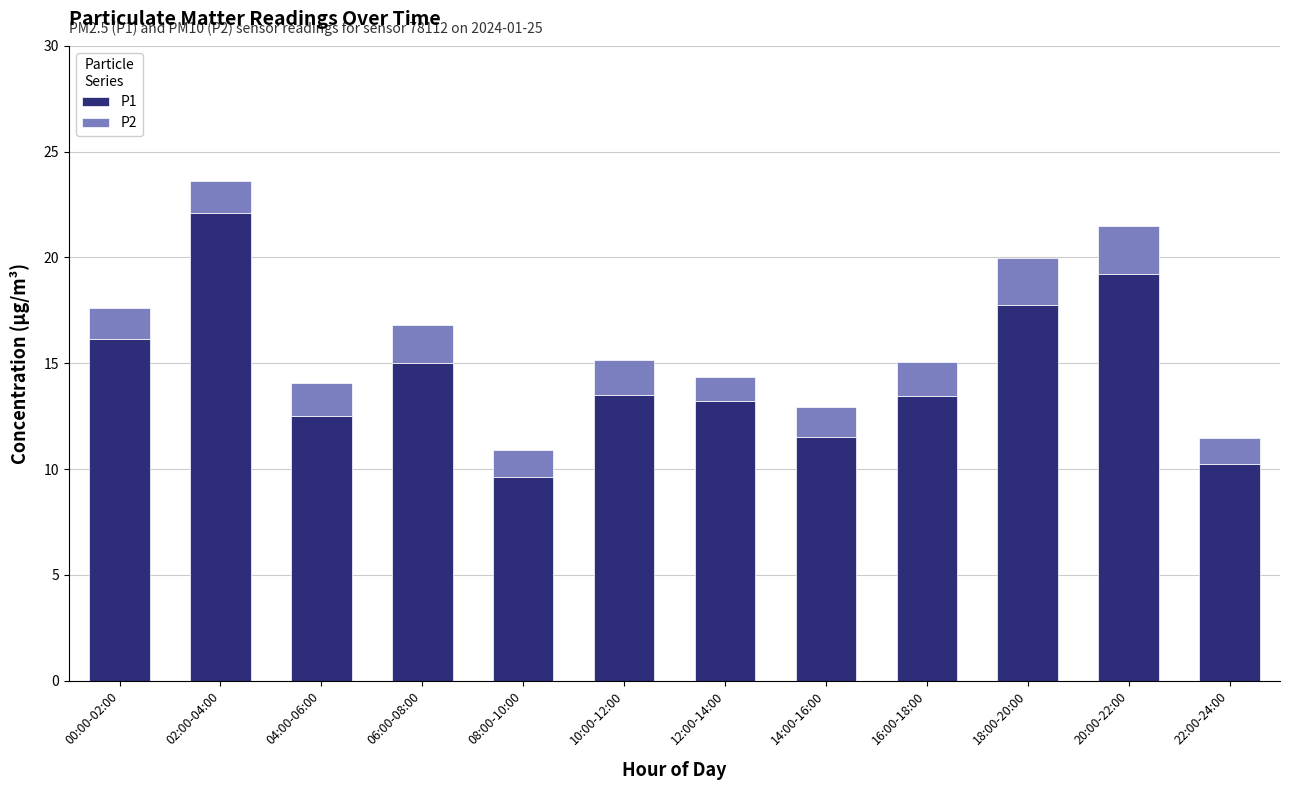

At which category is the sum across all series the highest?

02:00-04:00